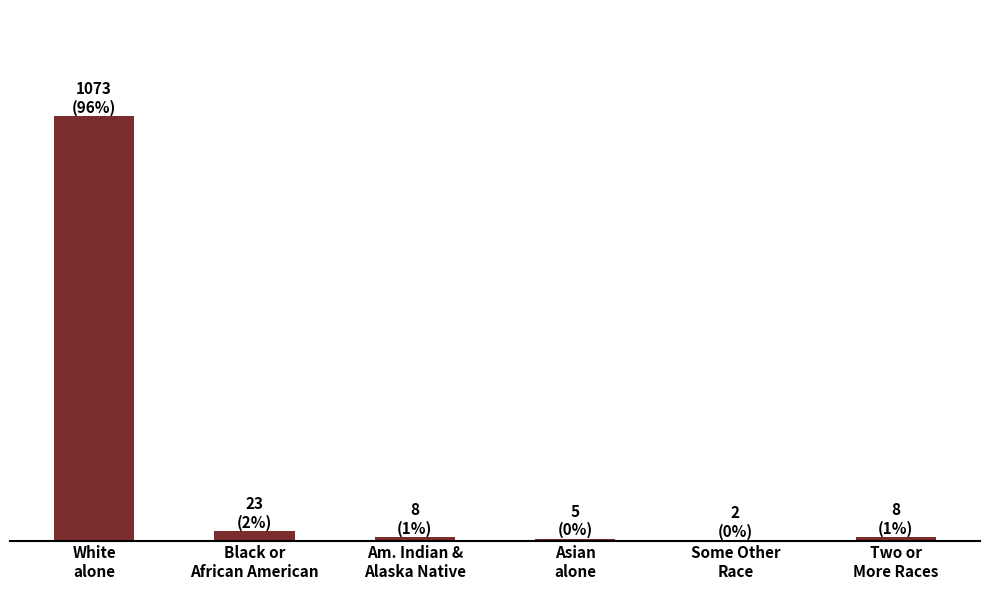

What is the difference between the maximum and minimum values?

1071